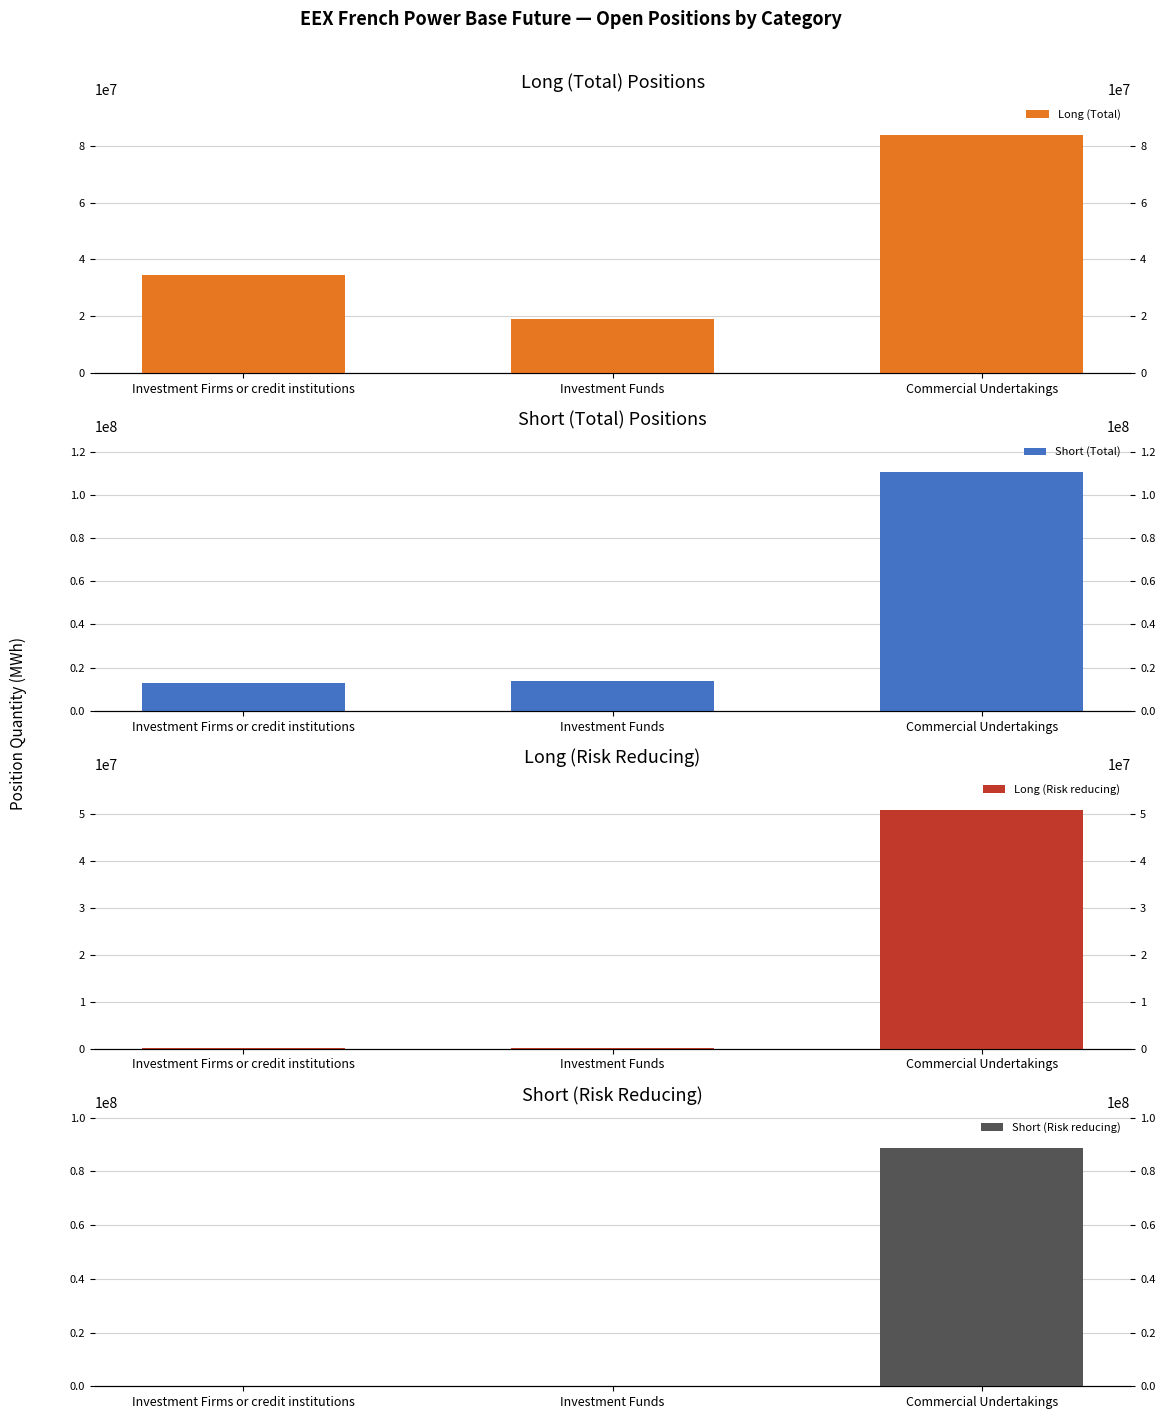

Reading left to right, what are all the values shown in this chart?

Long (Total): 34386578	18970518	83952235
Short (Total): 13097557	13636216	110522282
Long (Risk reducing): 70656	19200	50934305
Short (Risk reducing): 72984	14444	88778354